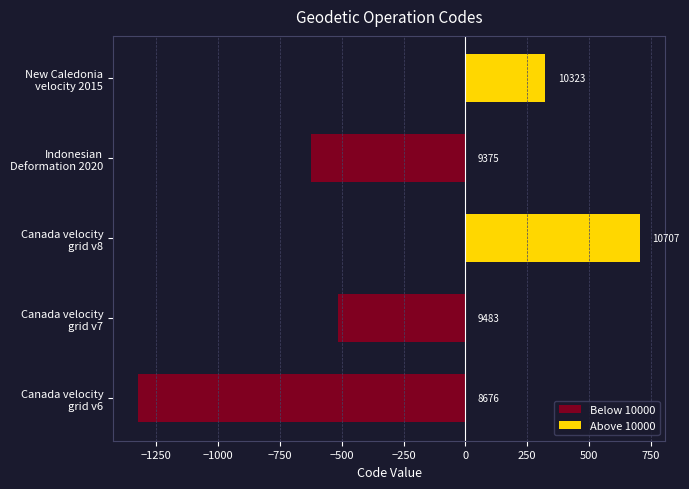

Rank the series at Canada velocity grid v7 from lowest to highest value.

Below 10000, Above 10000